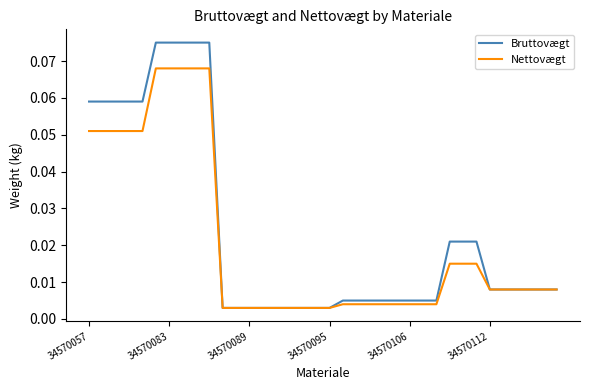

Which series has the widest spread of values?

Bruttovægt